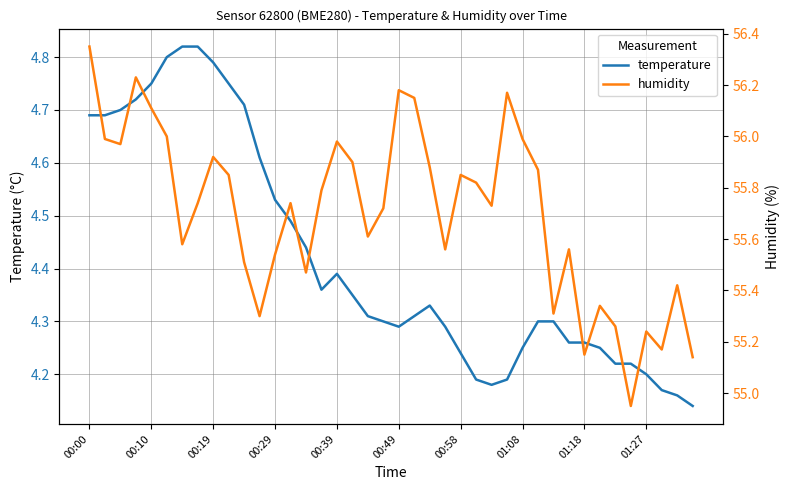

How many data points in humidity are less than 55?

1